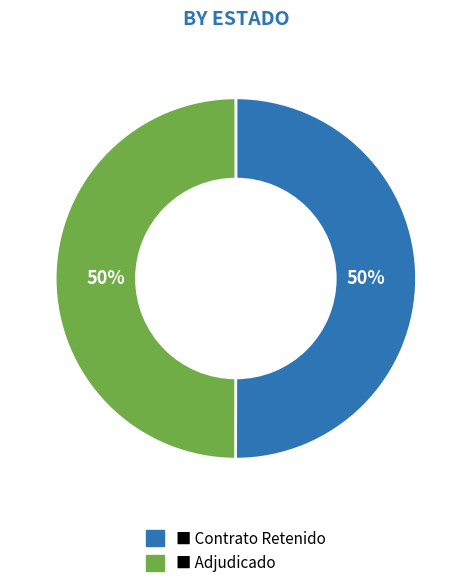

To the nearest percent, what is the average slice percentage?

50%